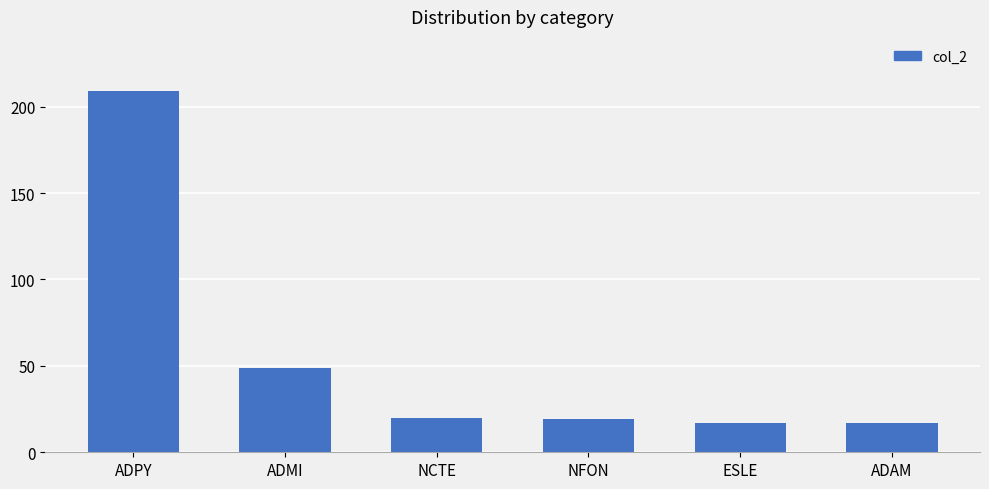

What is the sum of all values?

331